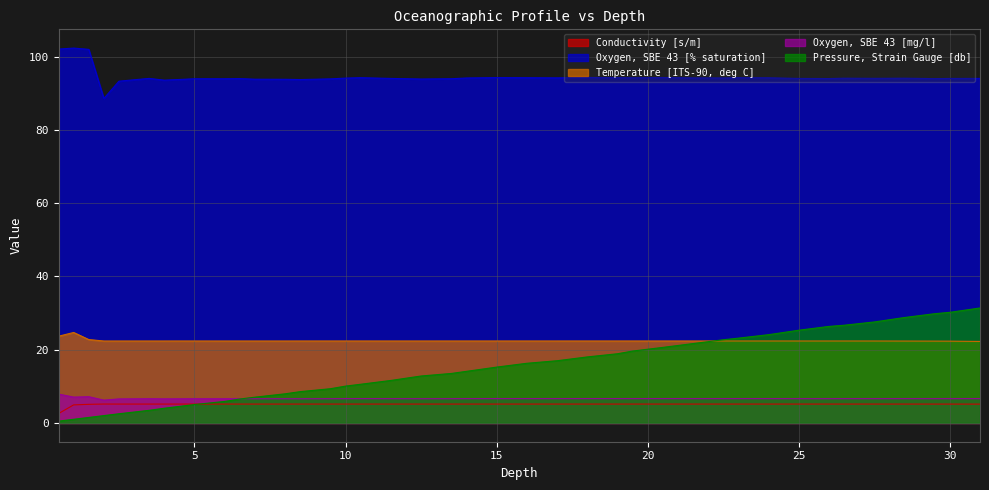

At which category does Oxygen, SBE 43 [mg/l] reach its first local valley?

1.0